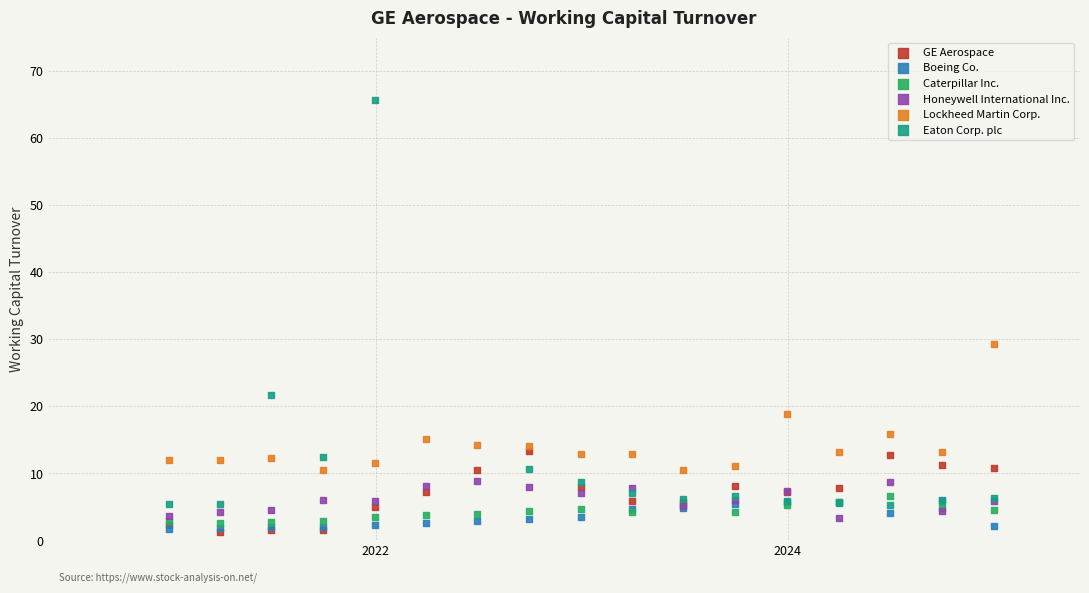

What are all the series names shown in the legend?

GE Aerospace, Boeing Co., Caterpillar Inc., Honeywell International Inc., Lockheed Martin Corp., Eaton Corp. plc